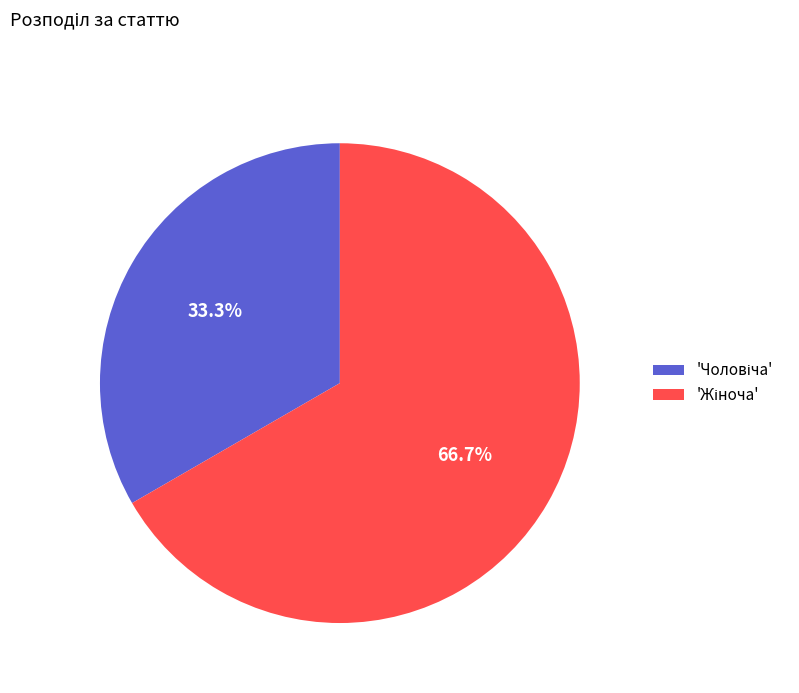

Is there any slice that represents more than half of the pie?

Yes